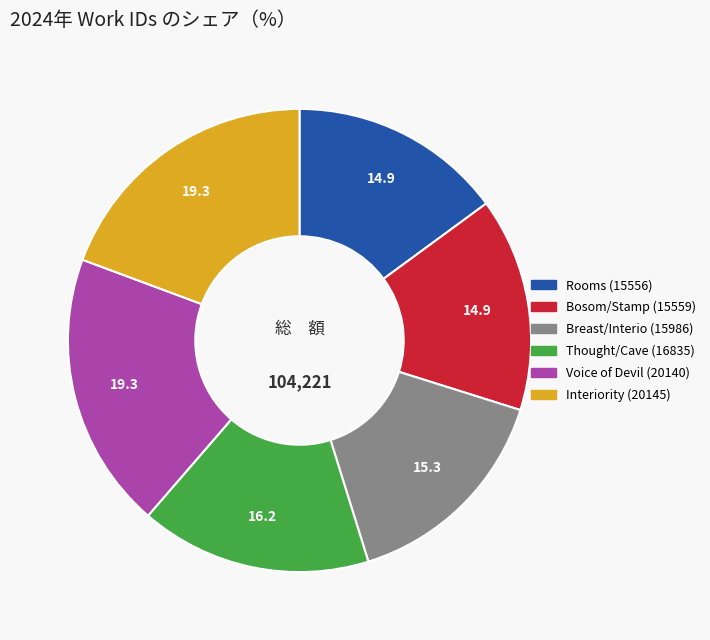

True or false: Thought/Cave (16835) accounts for 16% of the total.

True